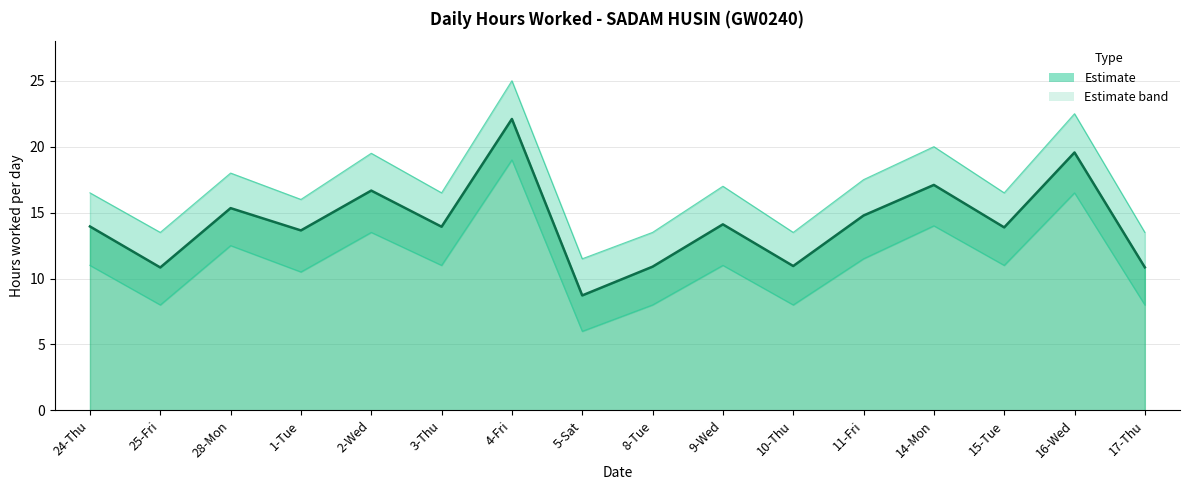

True or false: the data shows 17.1 at 14-Mon.

True